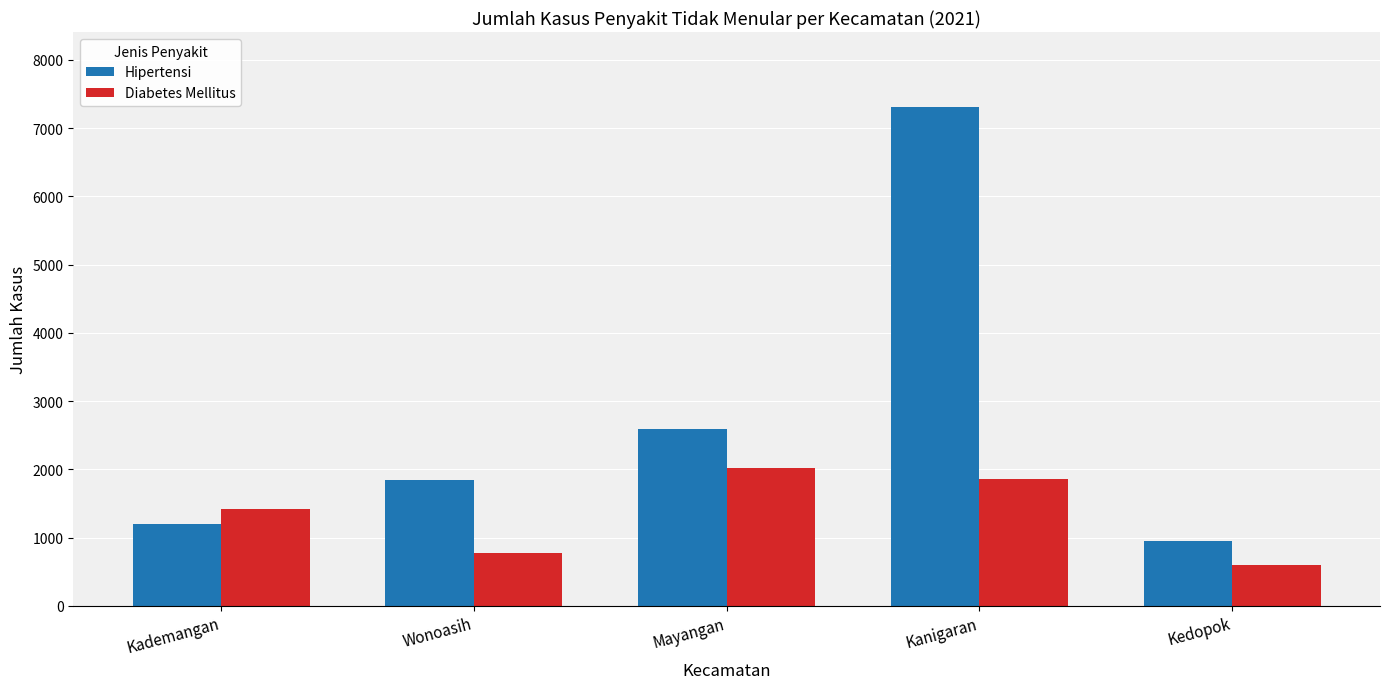

How many bars are there in each group?

2